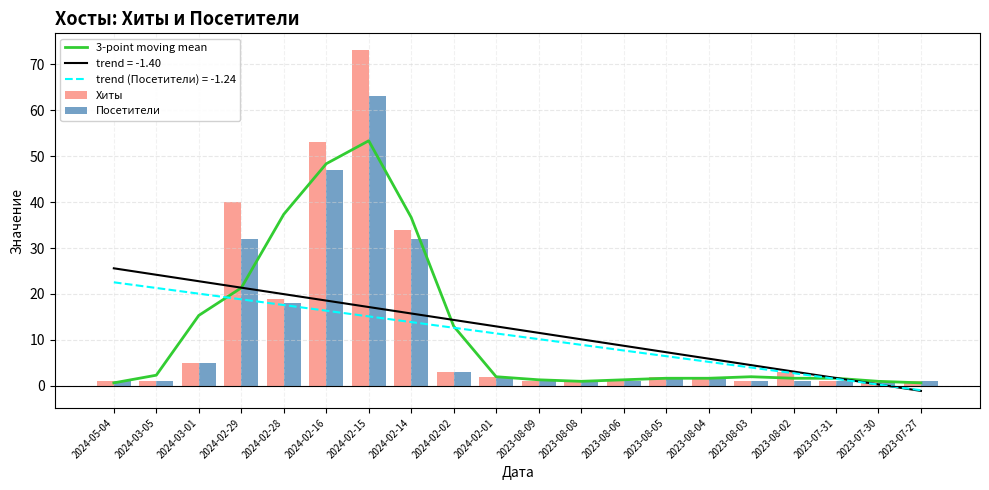

Between 2024-02-01 and 2024-02-02, which is larger?

2024-02-02